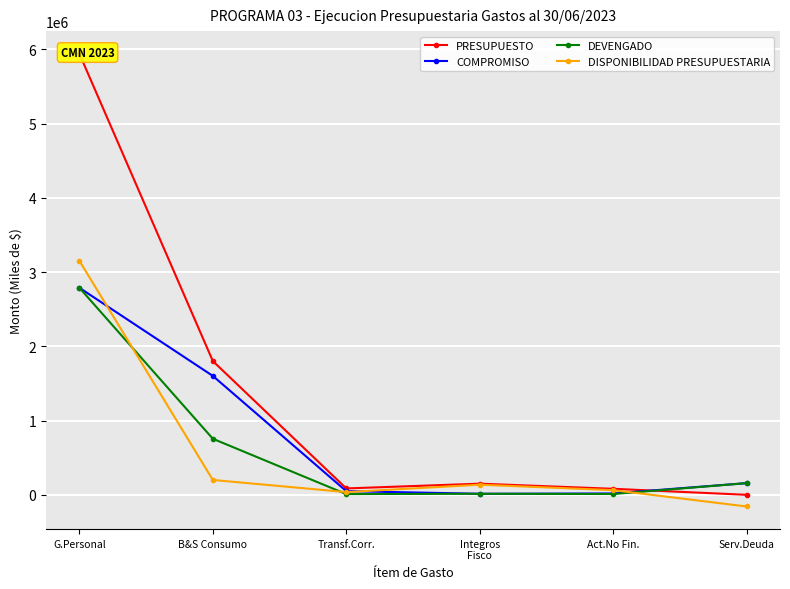

True or false: DISPONIBILIDAD PRESUPUESTARIA has more than 1 points higher than both neighbors.

False